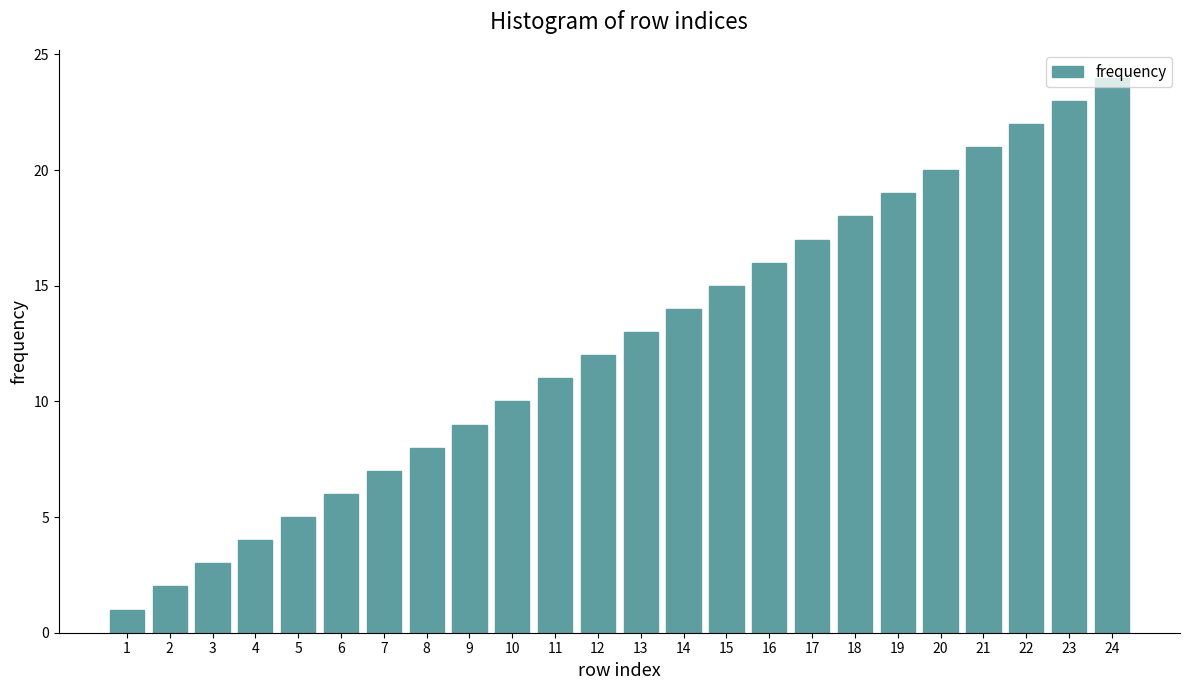

What is the sum of all values?

300